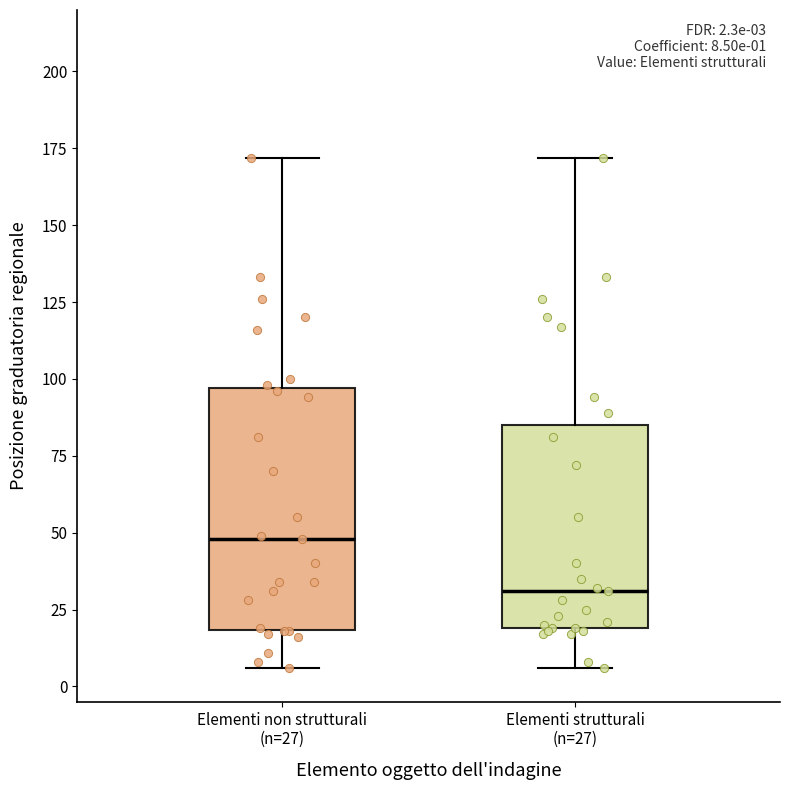

Which box is the tallest, from its lower edge to its upper edge?

Elementi non strutturali (n=27)